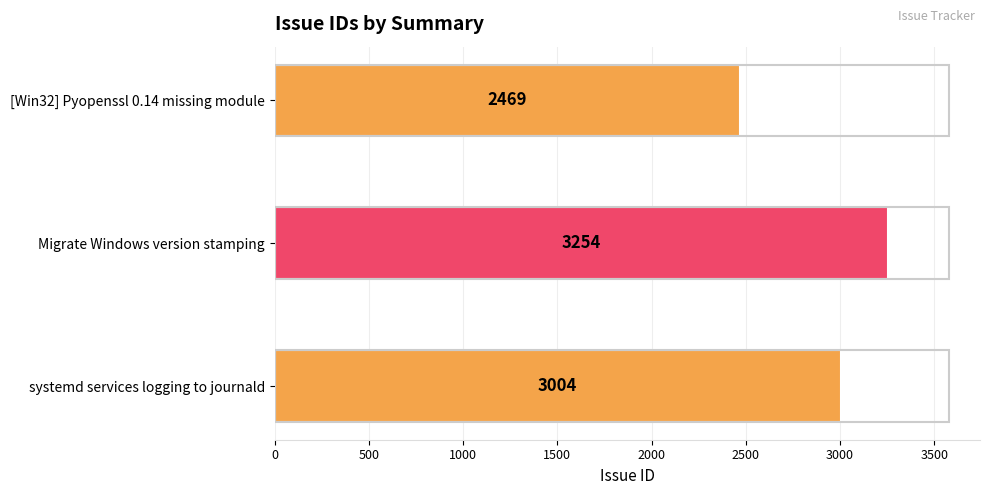

What is the change in value from Migrate Windows version stamping to systemd services logging to journald?

-250